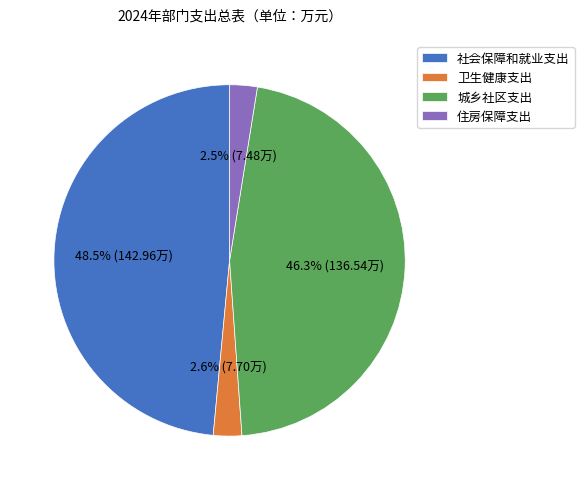

Does any single category account for the majority?

No